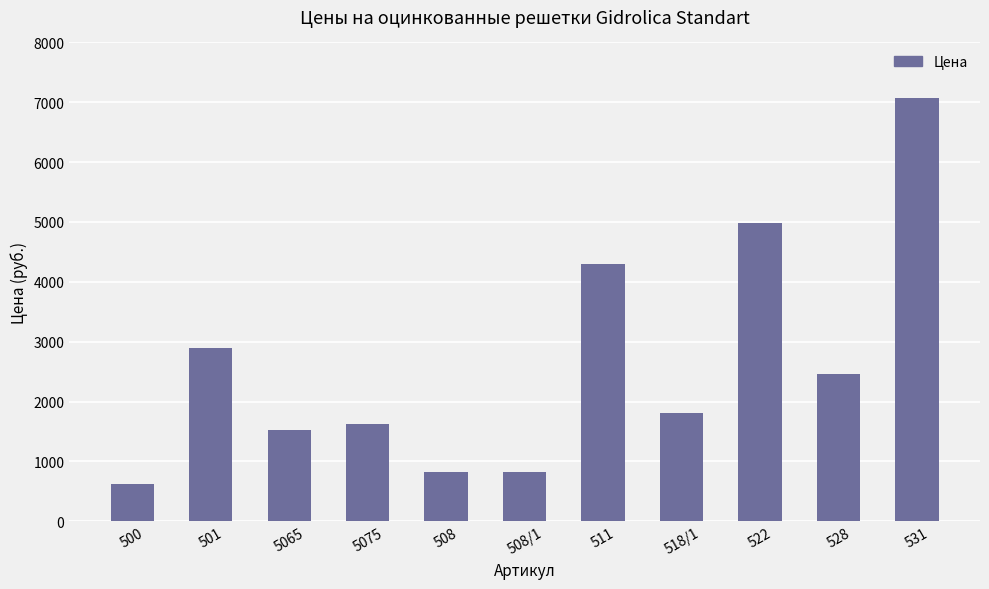

What is the sum of all values?

28902